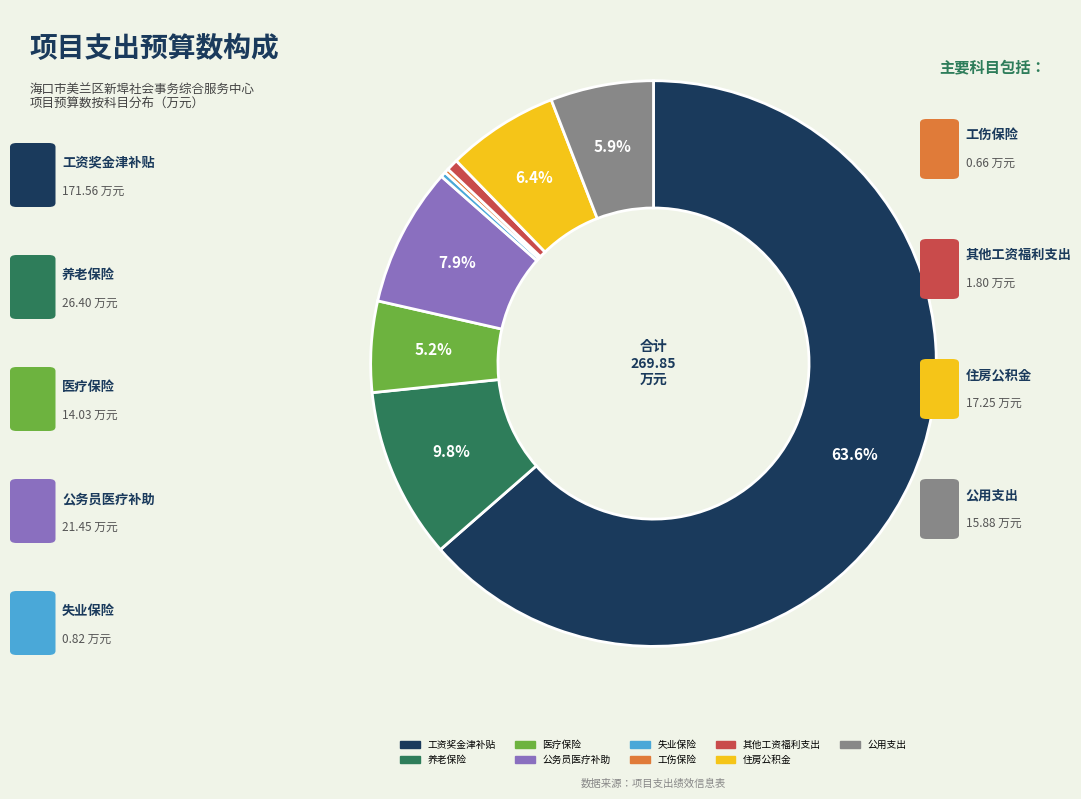

How much of the chart is everything except 公务员医疗补助?

92.1%